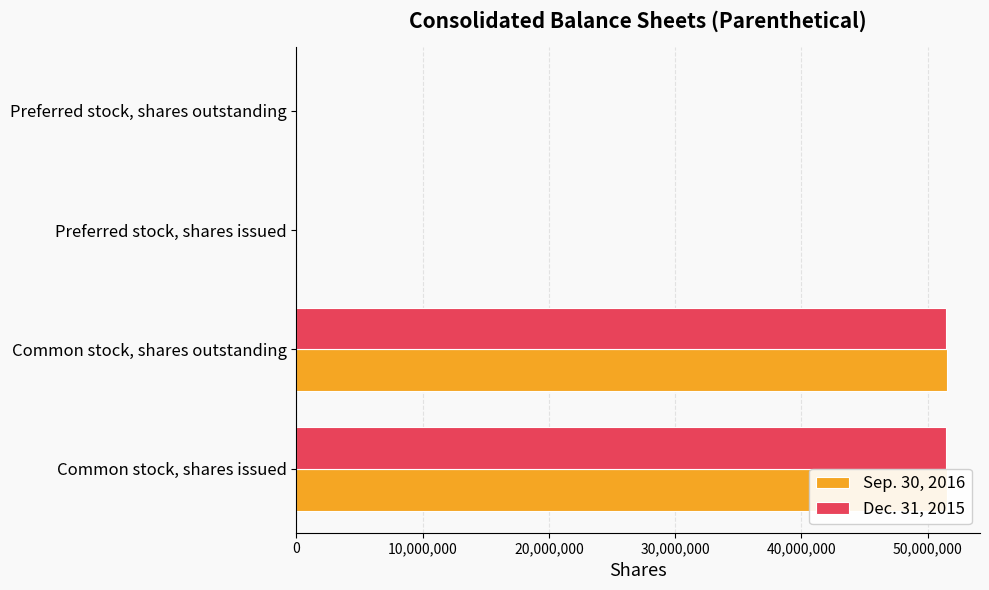

List the series in order of their overall mean, highest first.

Sep. 30, 2016, Dec. 31, 2015